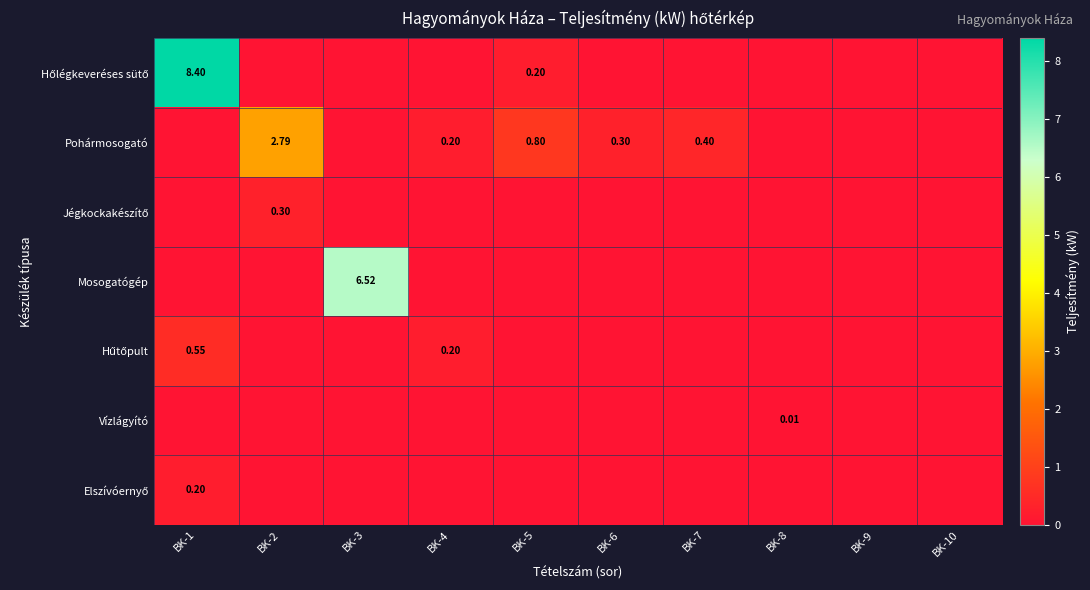

Rank the series at BK-10 from highest to lowest value.

Hőlégkeveréses sütő, Pohármosogató, Jégkockakészítő, Mosogatógép, Hűtőpult, Vízlágyító, Elszívóernyő